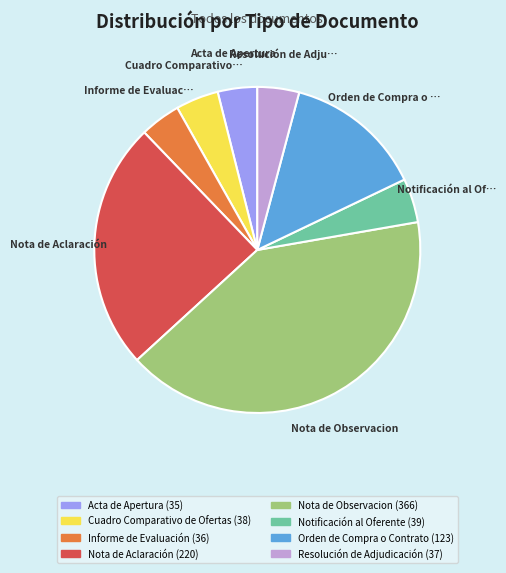

Is it true that Nota de Observacion is 52% of the pie?

False